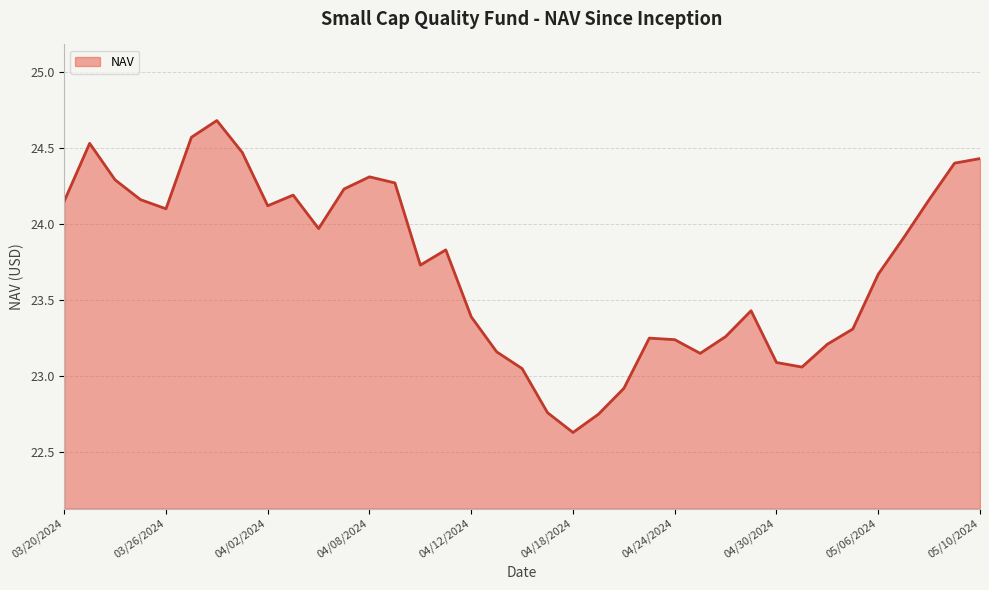

What is the maximum value shown in the chart?

24.7